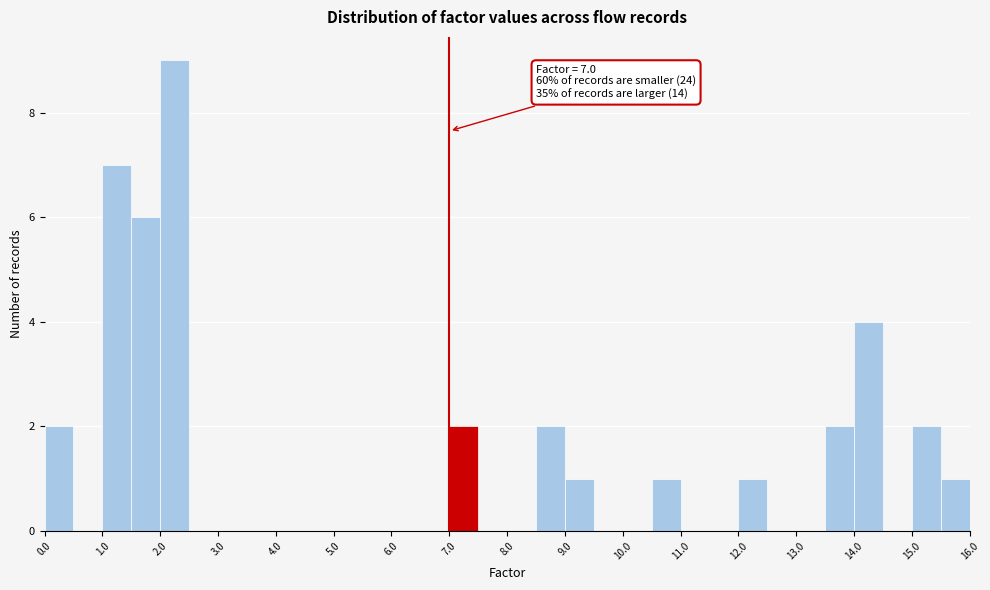

Which range on the x-axis has the tallest bar?

2.0 to 2.5